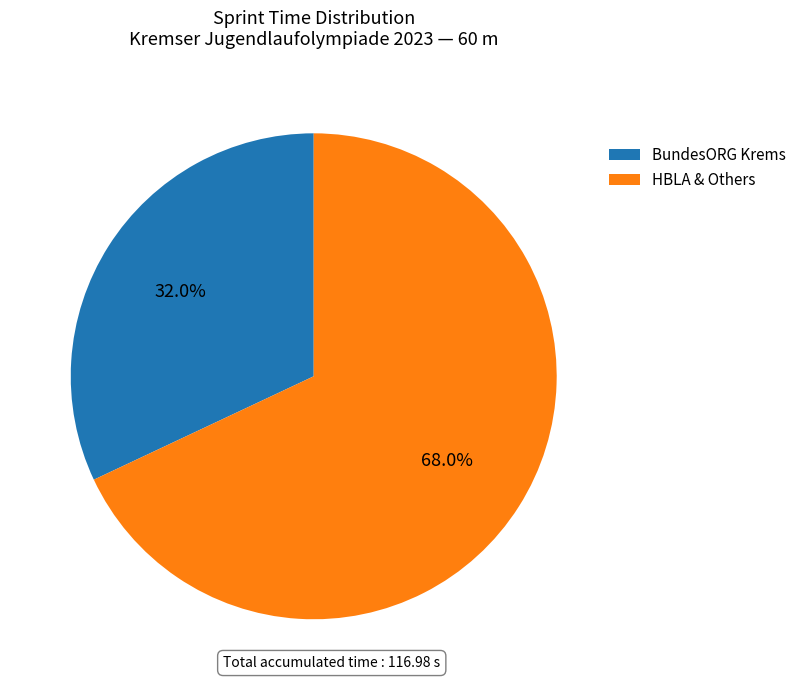

Rank the categories by value from highest to lowest.

HBLA & Others, BundesORG Krems